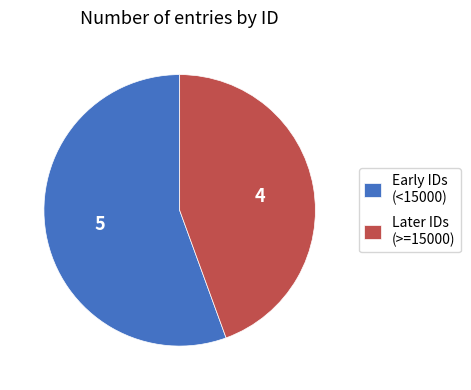

Count the number of slices in the pie.

2